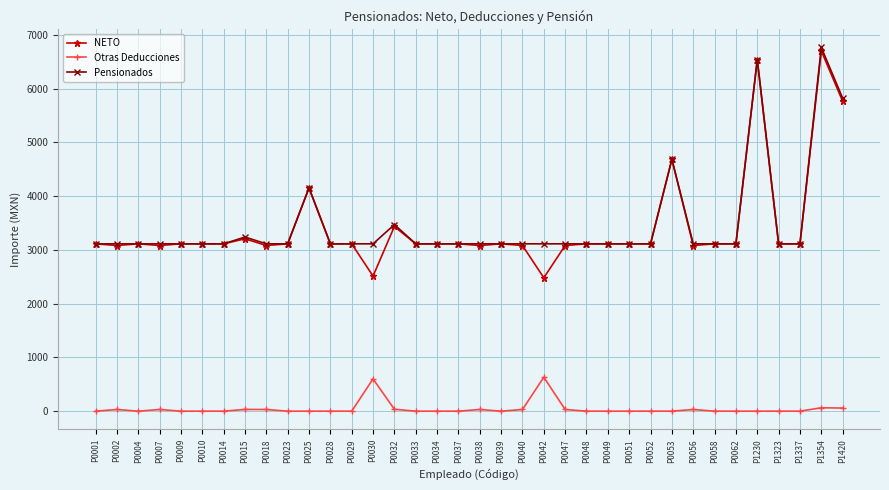

What is the lowest value of the NETO series?

2481